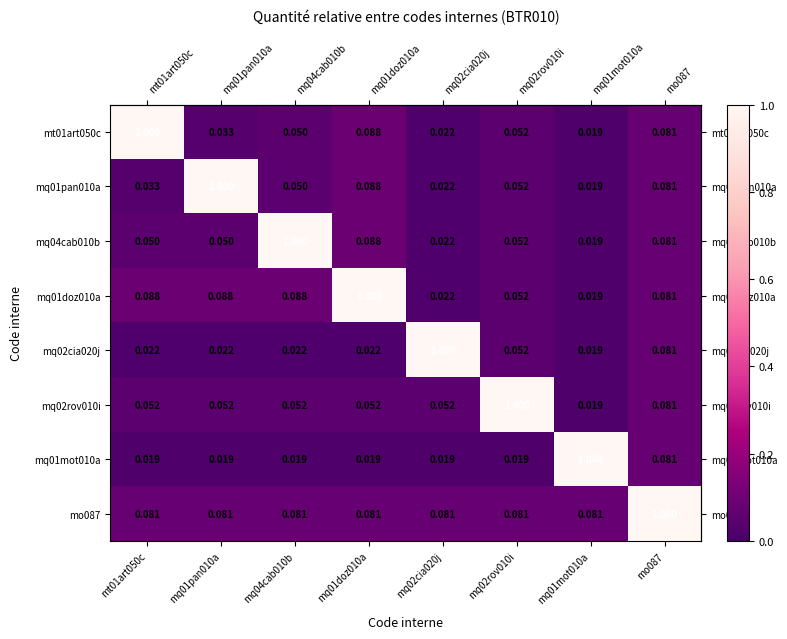

Is the value of mq02rov010i at mt01art050c greater than the value of mq04cab010b at mq01doz010a?

No